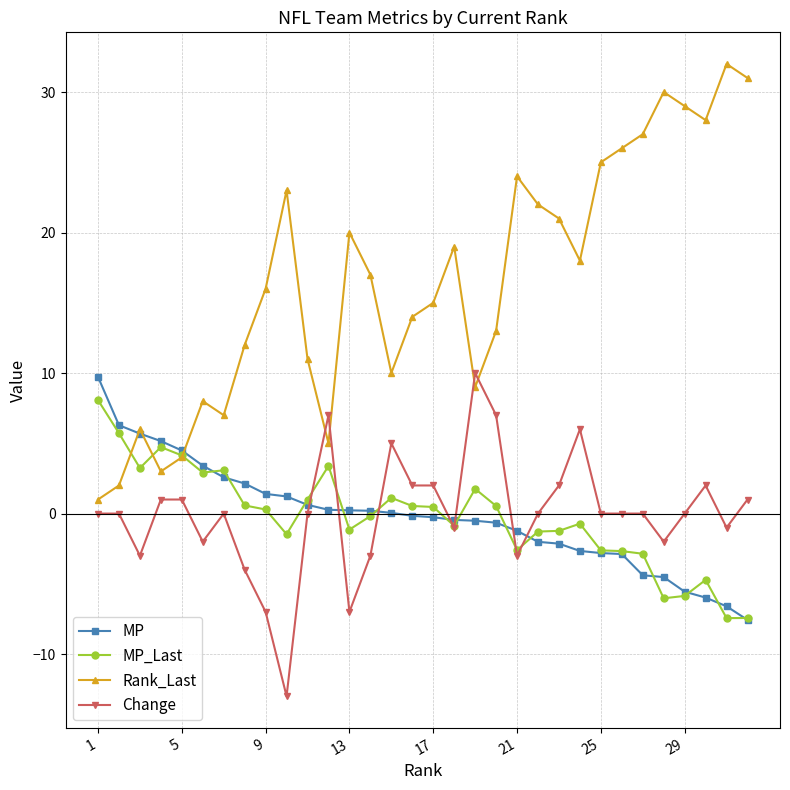

How many times do Change and Rank_Last cross each other?

4